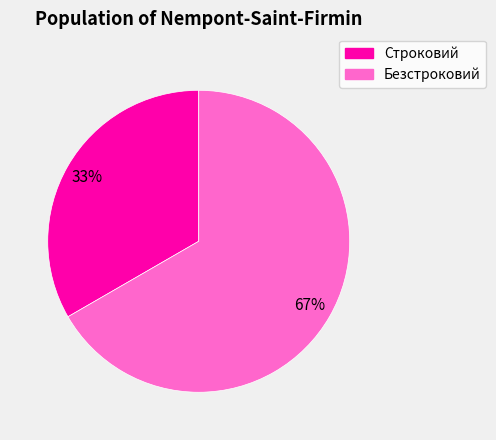

Count the number of slices in the pie.

2